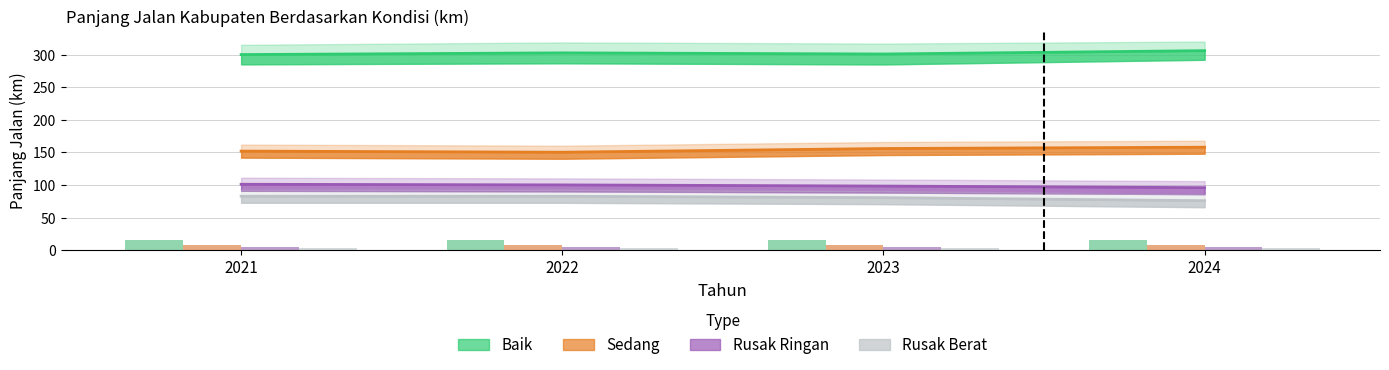

Where is Rusak Ringan nearest to the value 98?

2023